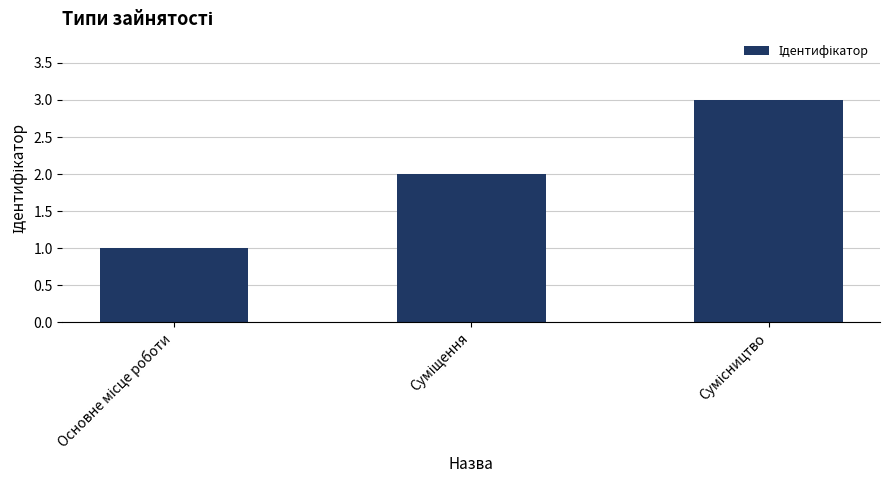

What is the maximum value shown in the chart?

3